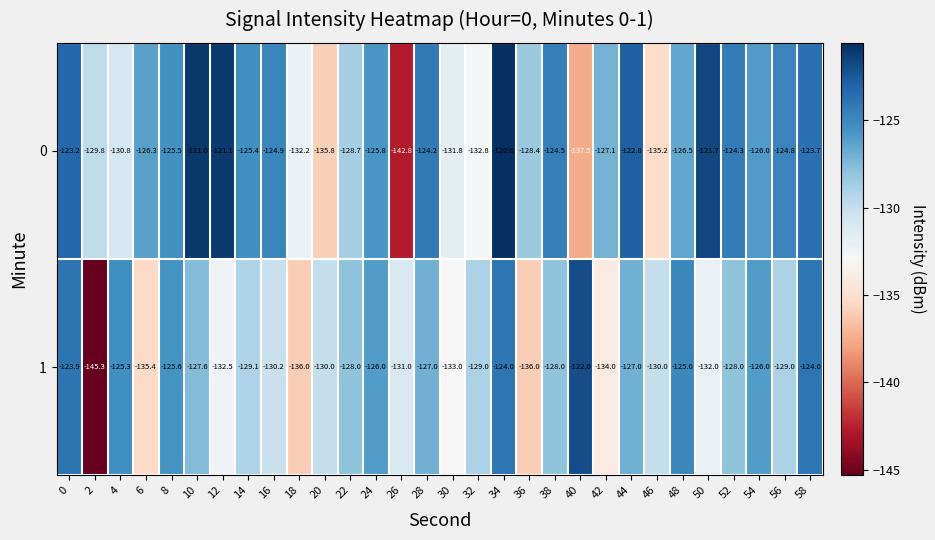

The value of 1 at 6 is -200.4. True or false?

False